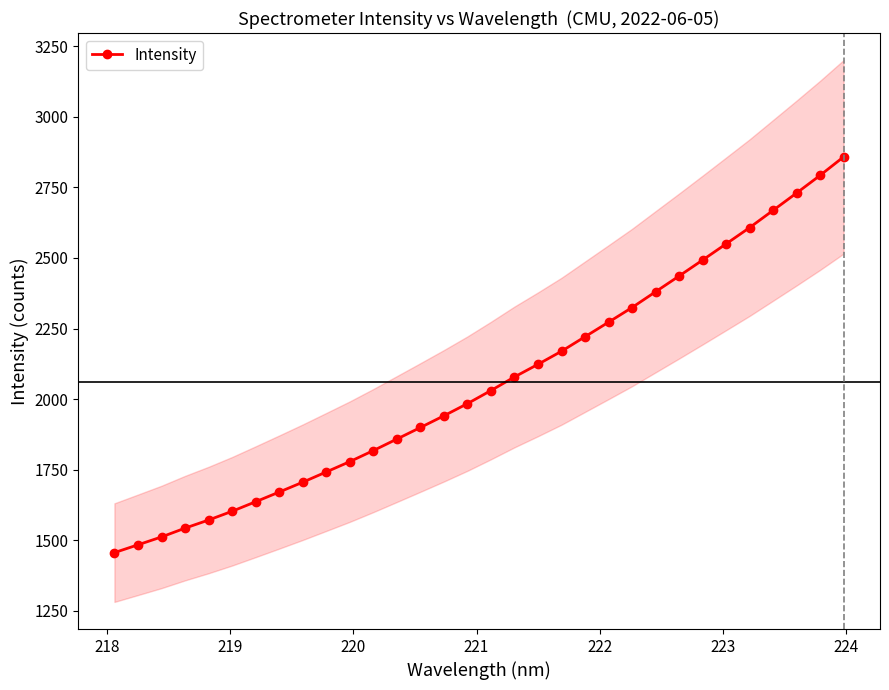

What is the minimum value for Intensity?

1456.1